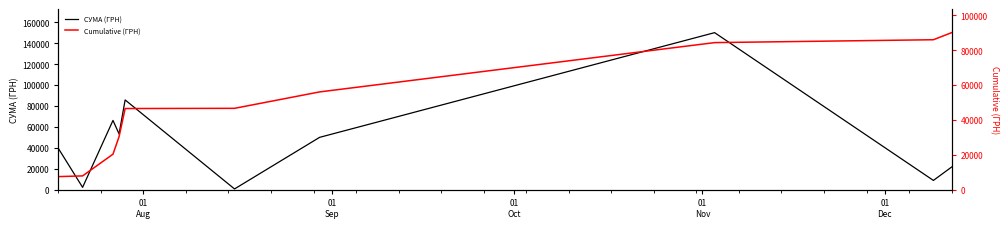

Which series has the largest total across all categories?

СУМА (ГРН)